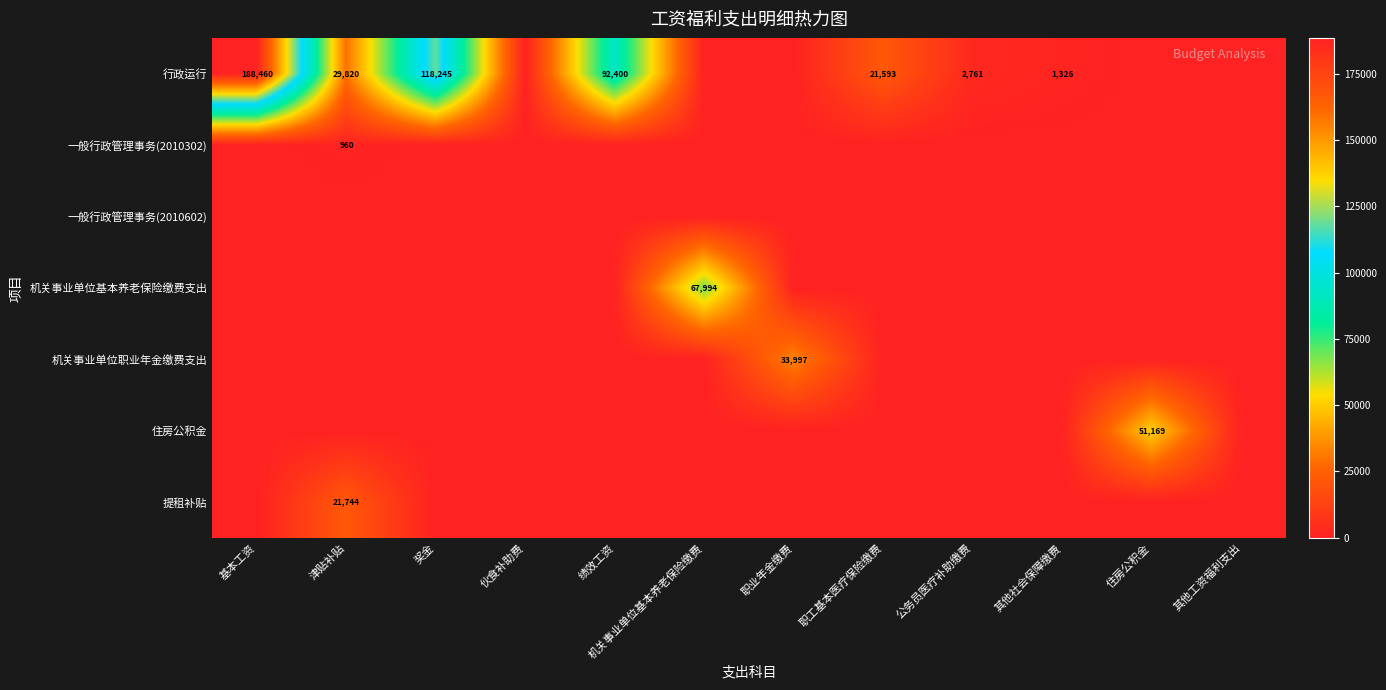

What is the difference between the highest and lowest values at 其他社会保障缴费?

1325.5